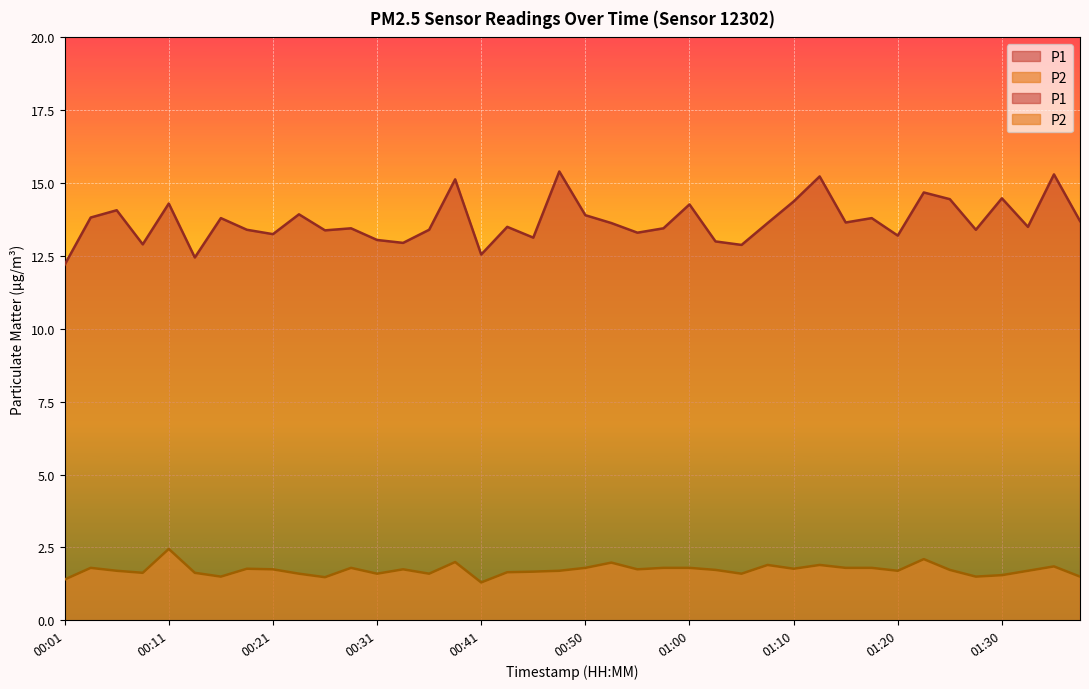

How many categories are shown in the chart?

40